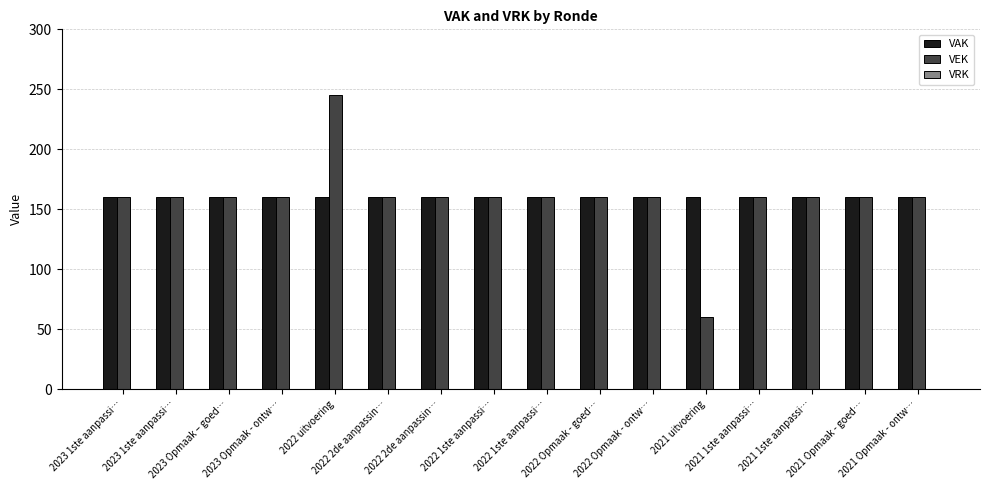

At which category is the sum across all series the highest?

2022 uitvoering